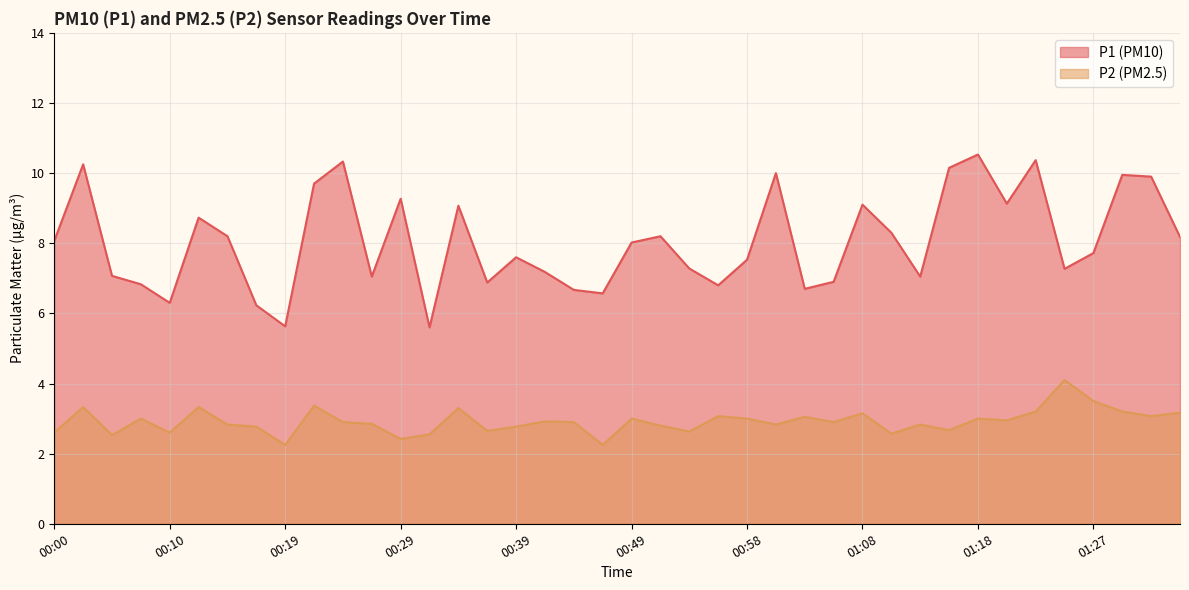

Which label corresponds to the largest value in the chart?

01:18